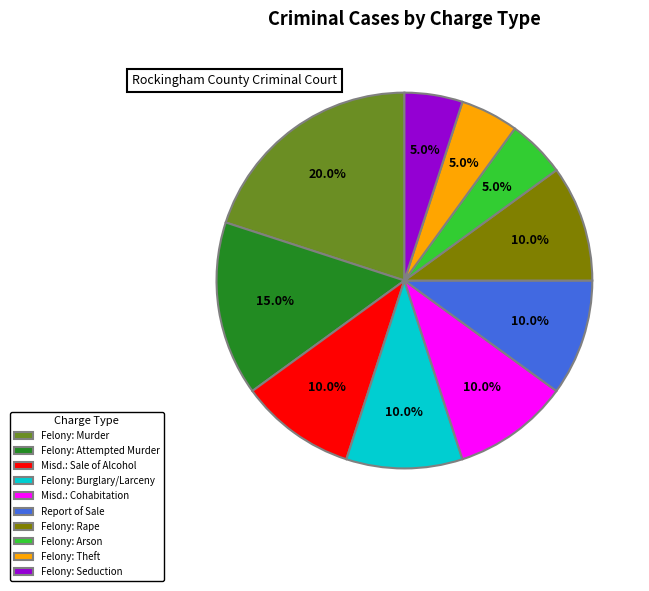

Does any single category account for the majority?

No